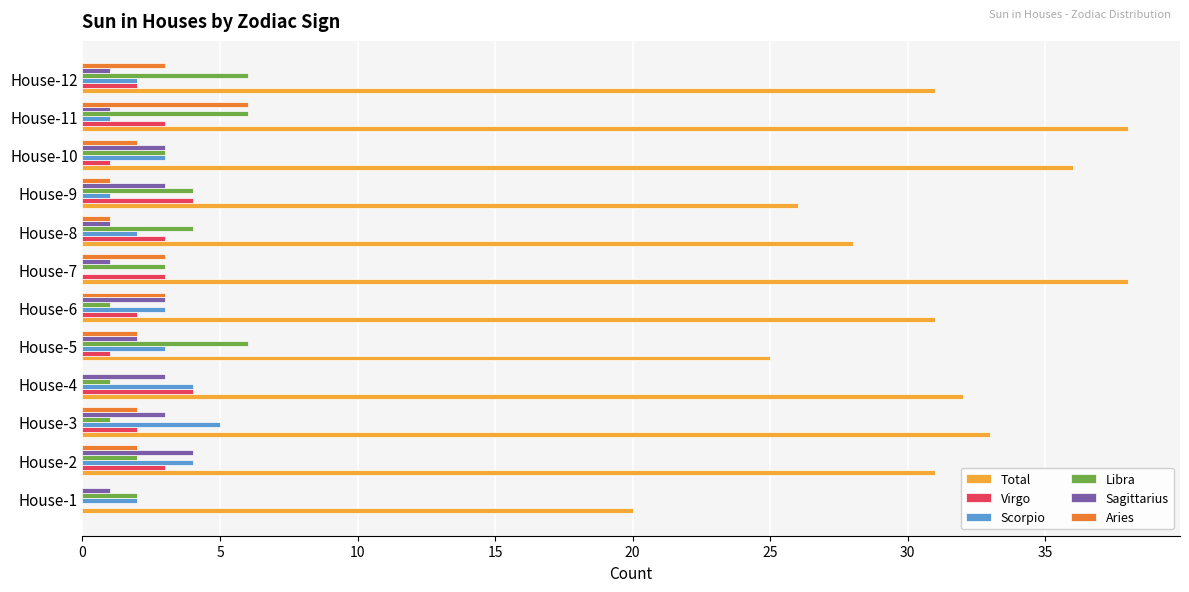

Which series changed the most between House-1 and House-10?

Total